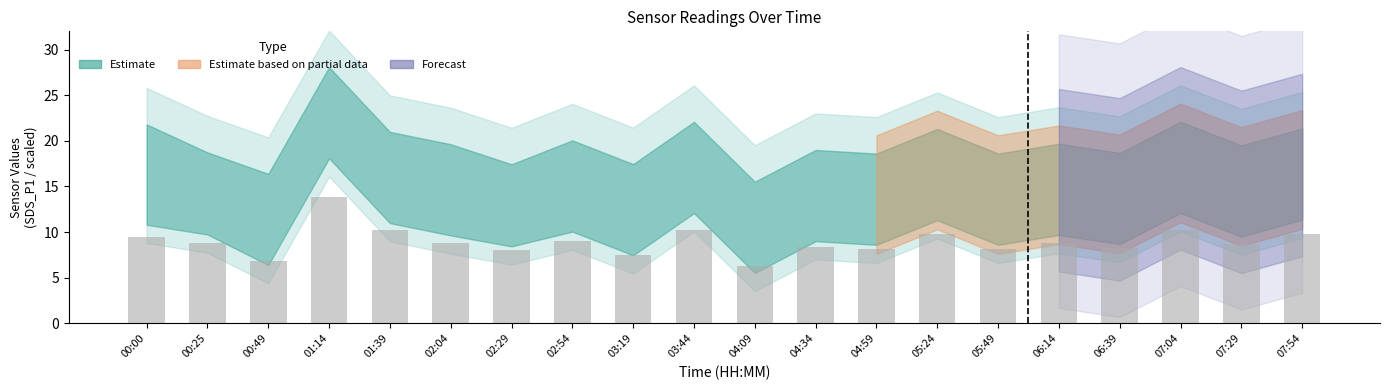

The chart shows a value of 13.2 at 00:00. True or false?

False